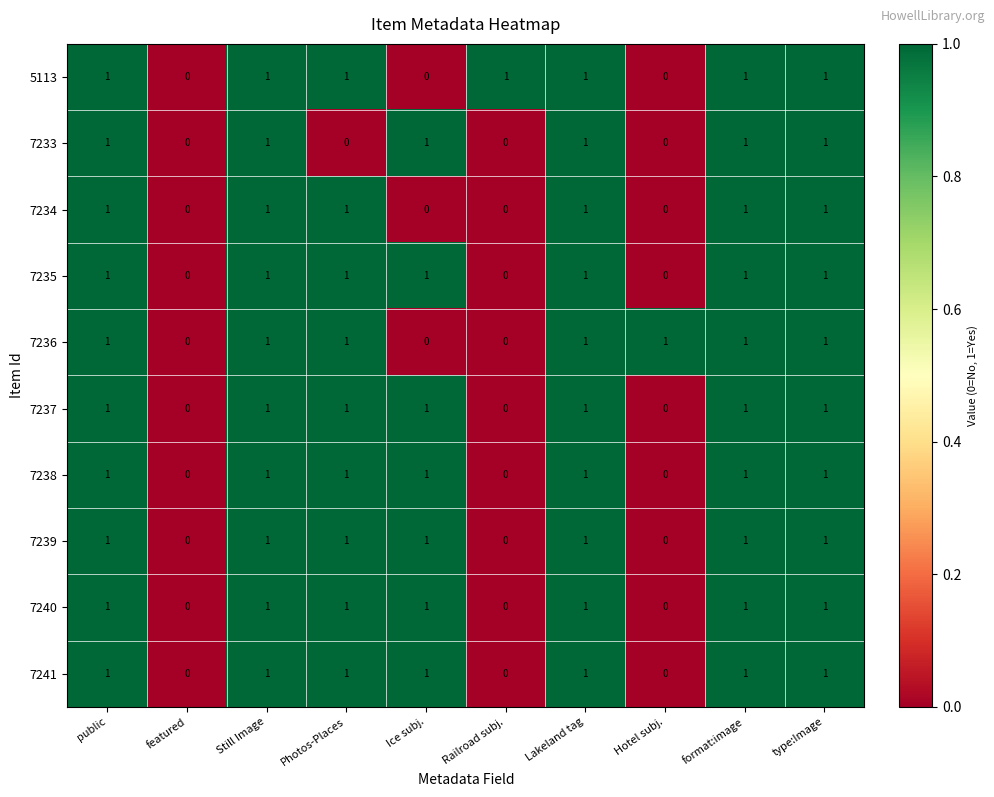

The 7235 series shows 1 at Hotel subj.. True or false?

False